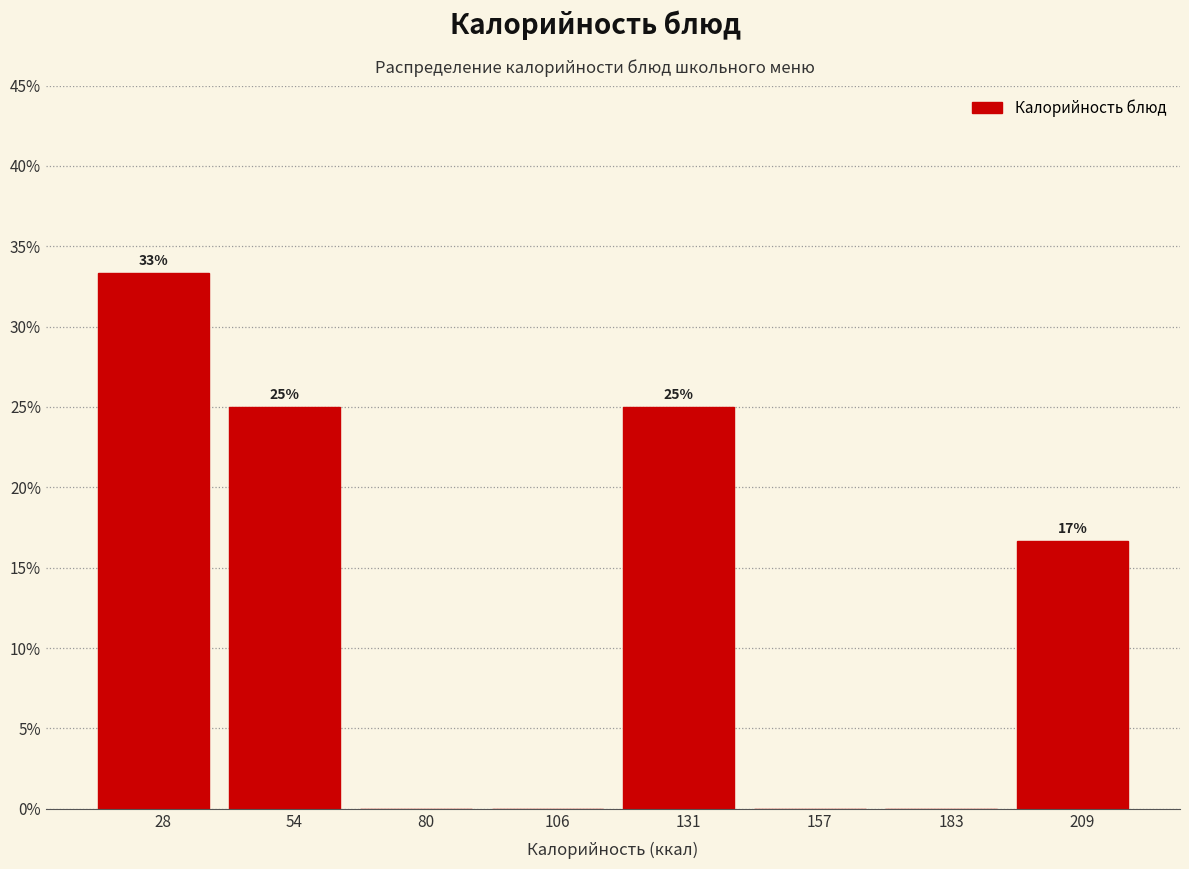

Is it true that the value at 106 is 0.0?

True